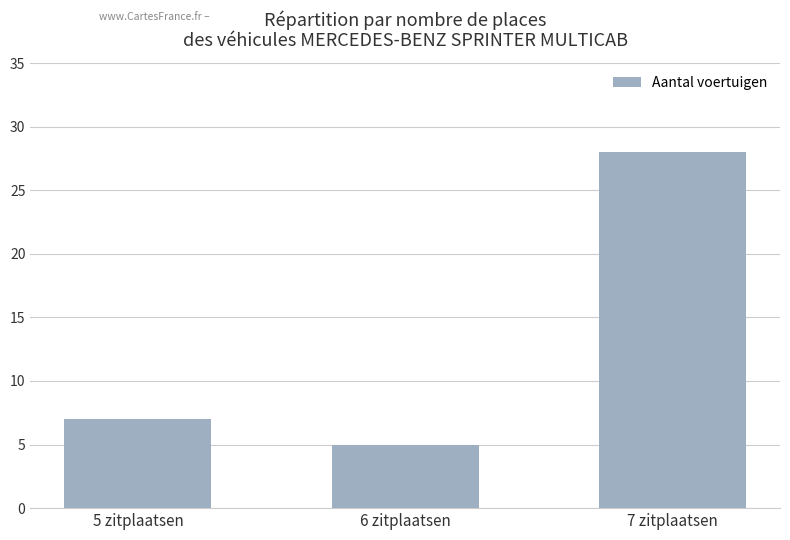

What is the sum of the values at 5 zitplaatsen and 6 zitplaatsen?

12